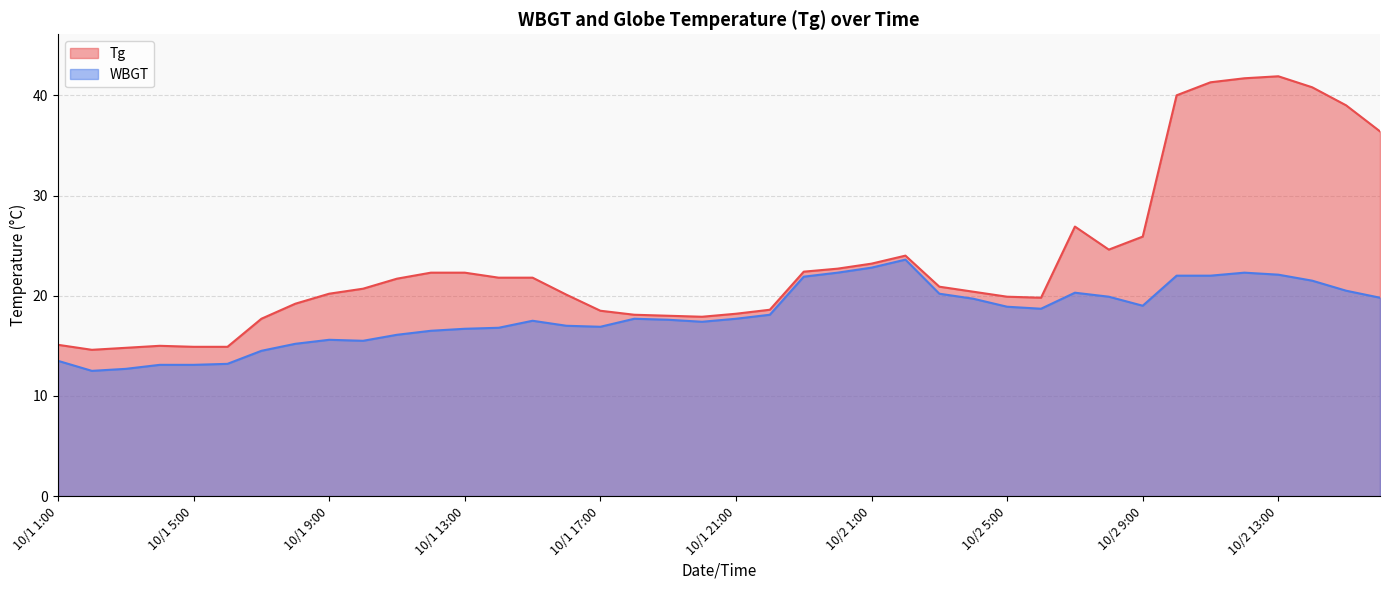

The Tg series shows 20.4 at 10/2 4:00. True or false?

True